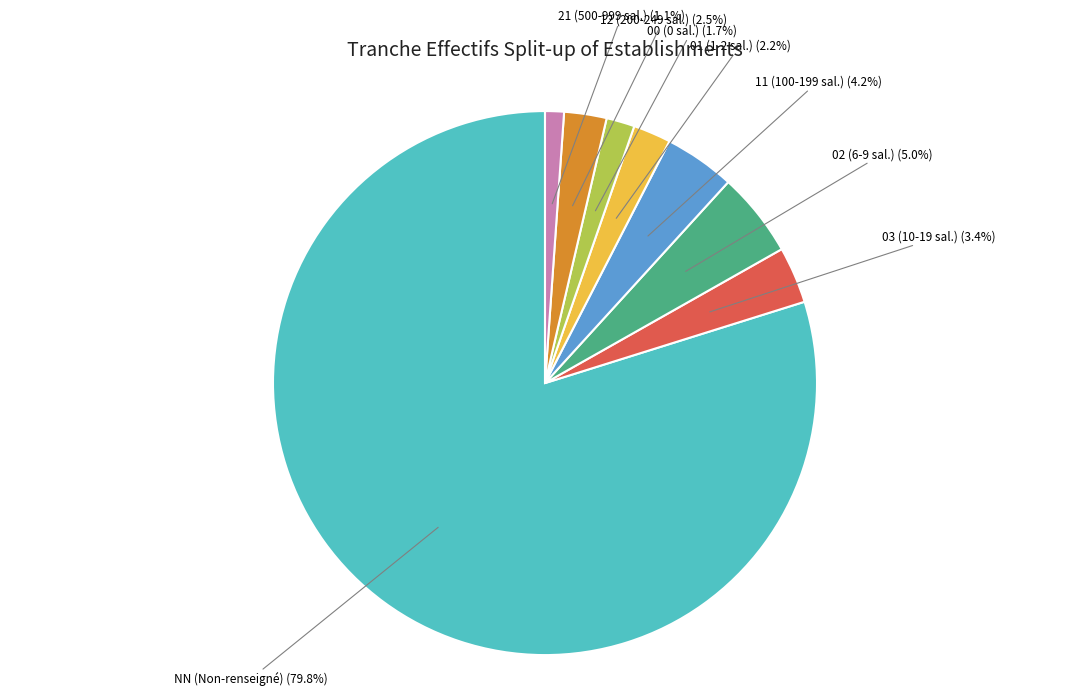

How many segments does this pie chart have?

8